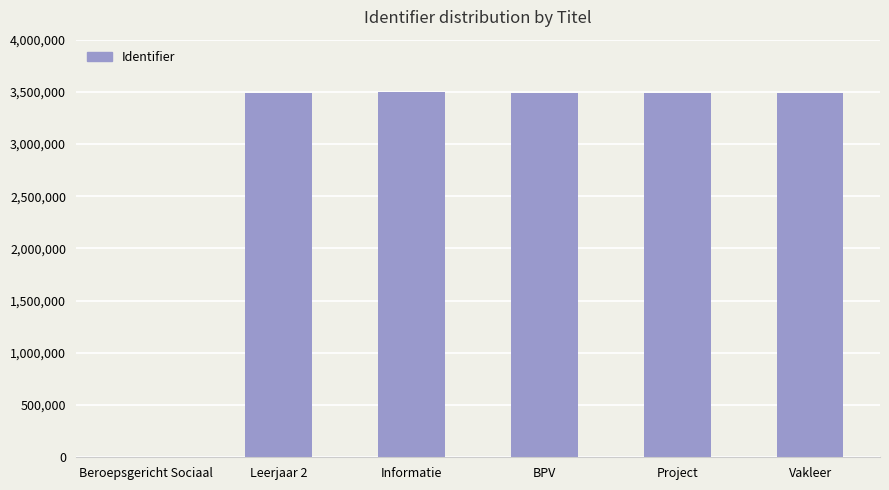

What is the difference between the values at BPV and Vakleer?

4